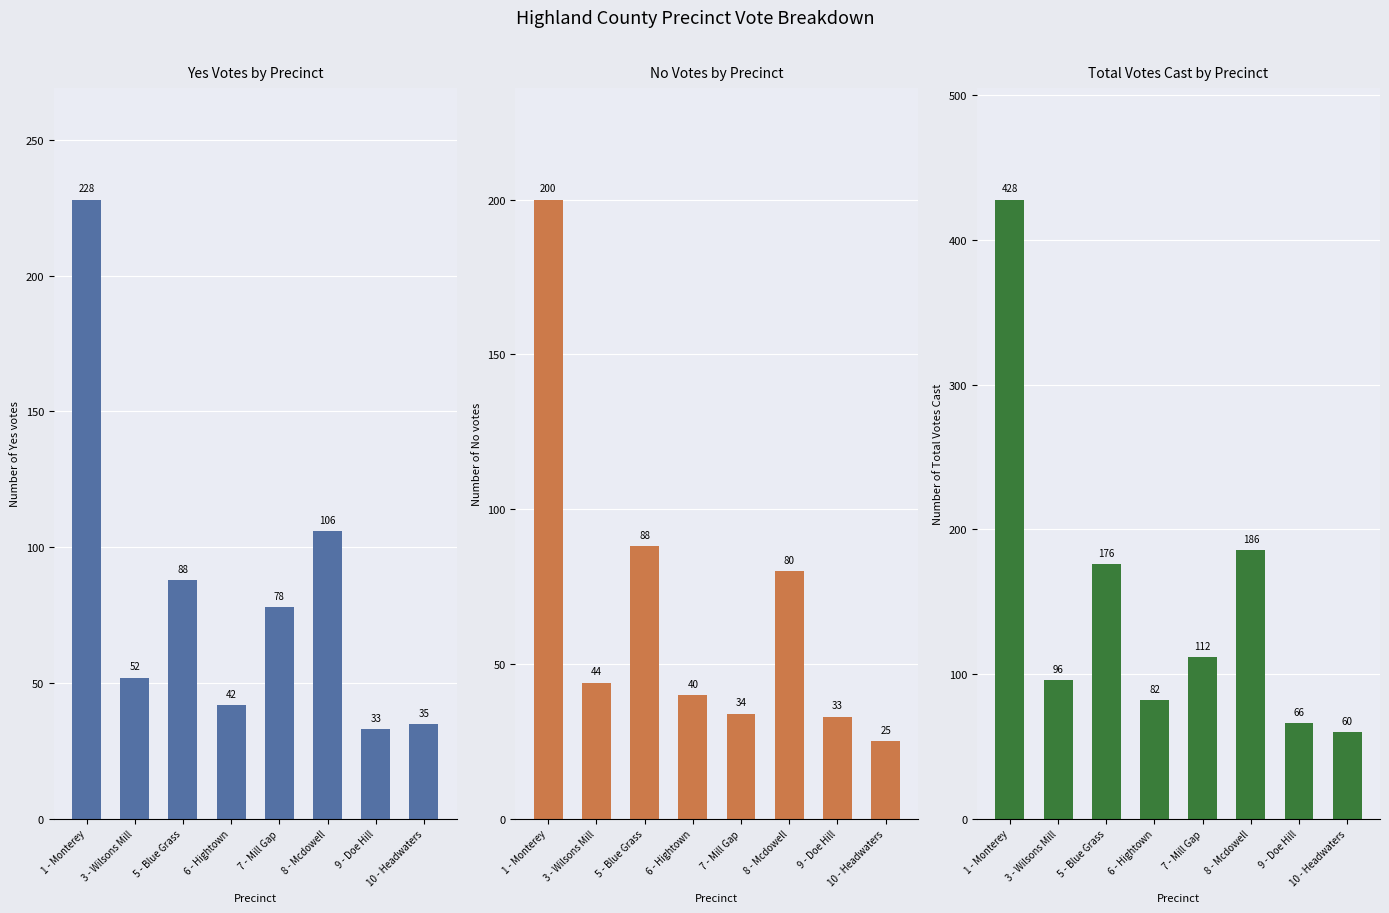

Which series has the widest spread of values?

Number of Total Votes Cast